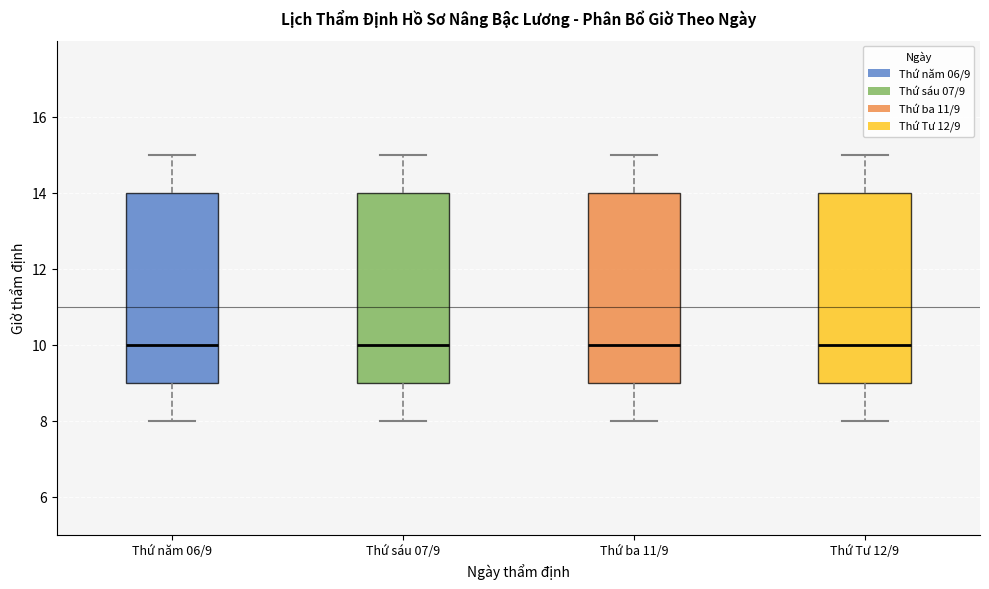

Reading left to right, transcribe this box plot: for each box, give where its median line is, the range the box spans, and where its two whiskers end, as read against the y-axis. The values are not printed on the chart, so give them approximately, as read against the axis.

Thứ năm 06/9: median 10, box 9 to 14, whiskers 8 to 15
Thứ sáu 07/9: median 10, box 9 to 14, whiskers 8 to 15
Thứ ba 11/9: median 10, box 9 to 14, whiskers 8 to 15
Thứ Tư 12/9: median 10, box 9 to 14, whiskers 8 to 15